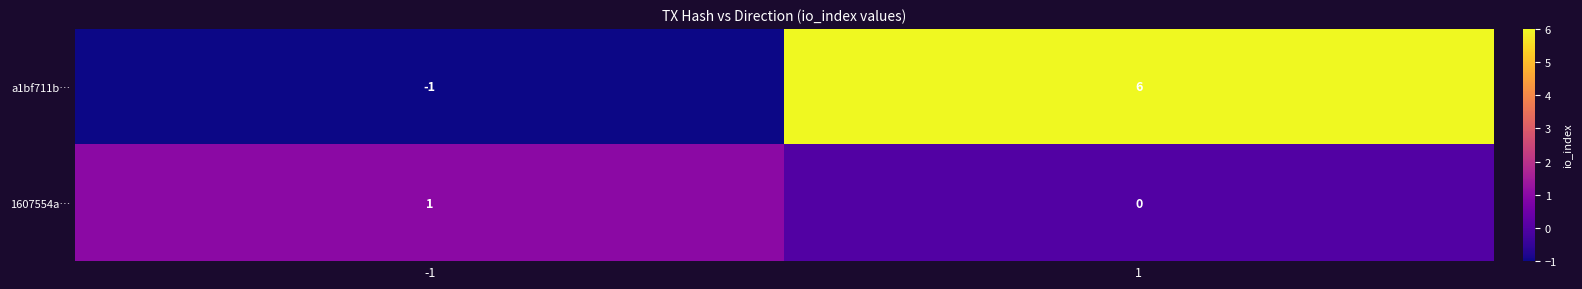

Reading left to right, list all the values displayed in this chart.

a1bf711b…: -1=-1	1=6
1607554a…: -1=1	1=0